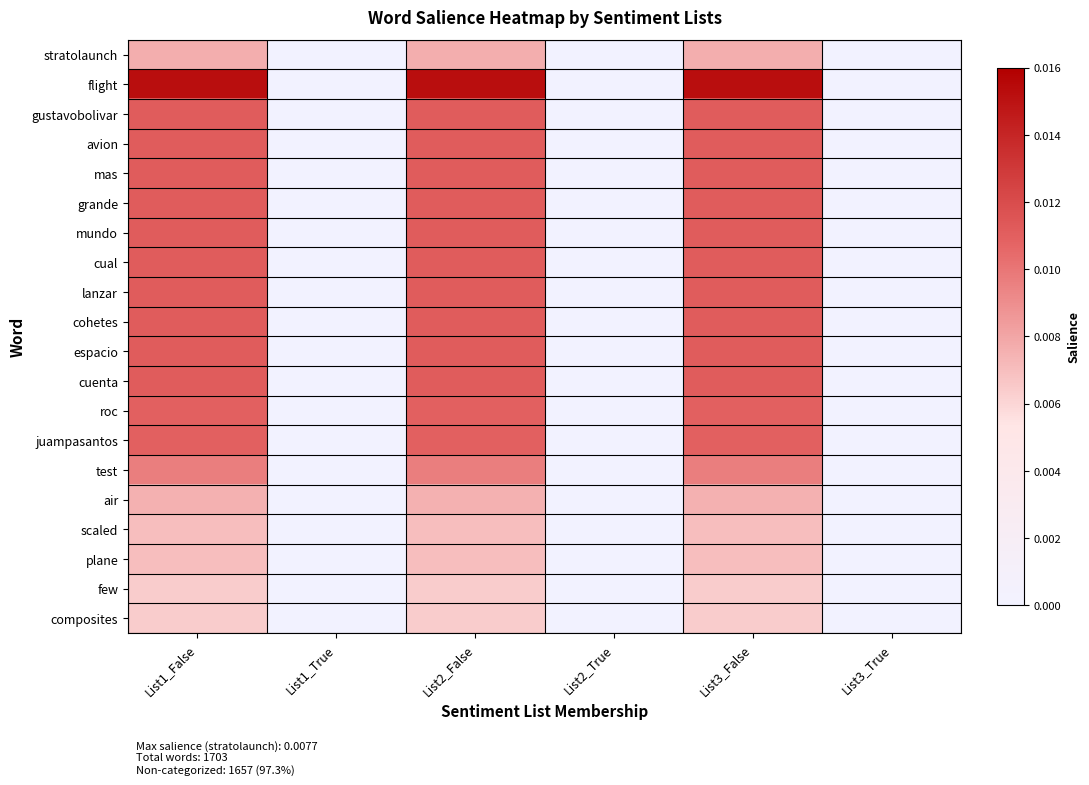

Between List2_False and List3_True, which series saw the biggest shift?

flight